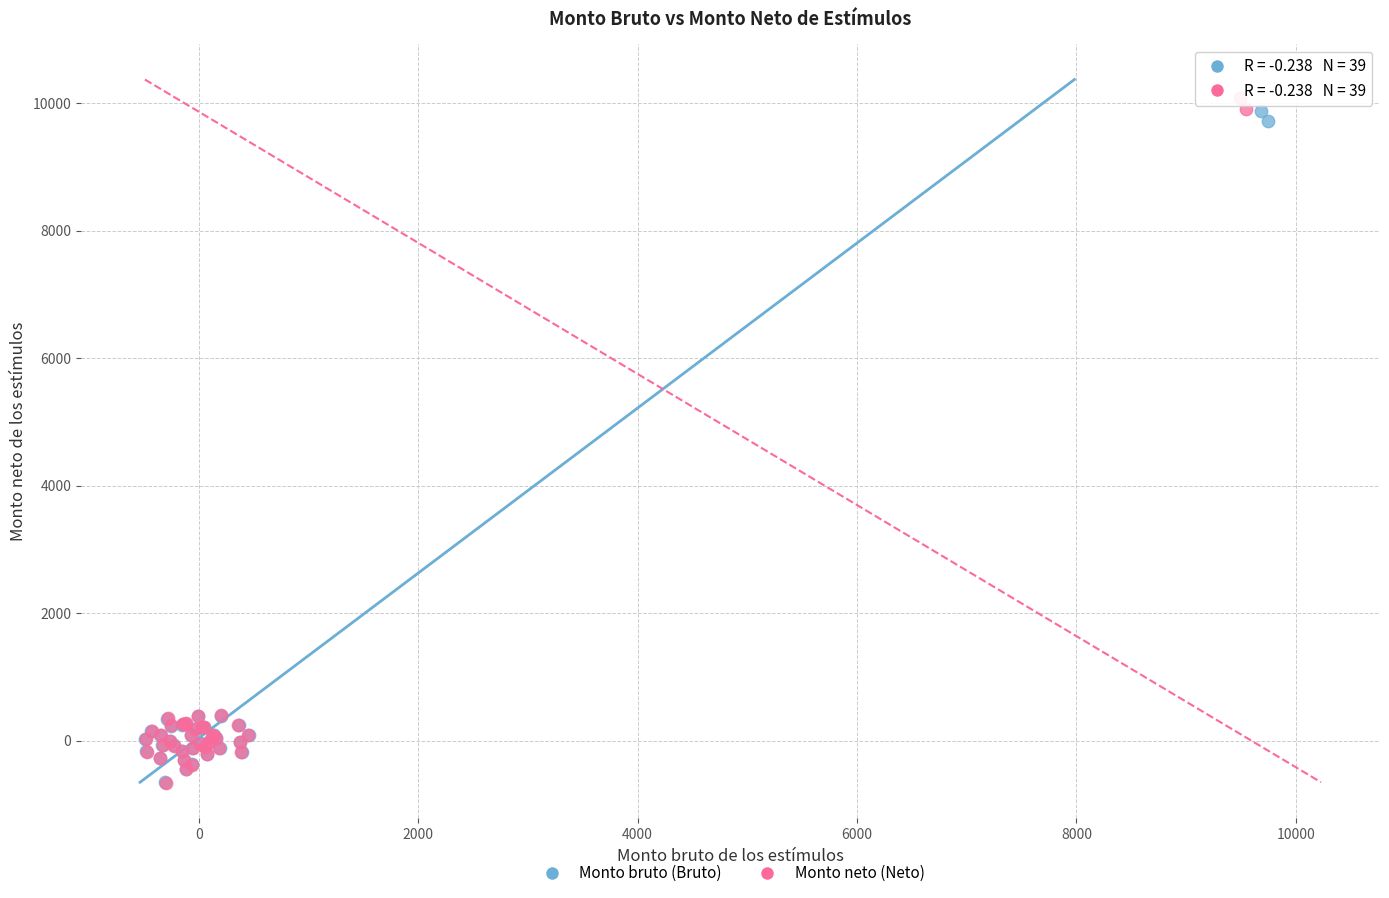

Which series has the largest Y range (max minus min)?

Monto neto (Neto)